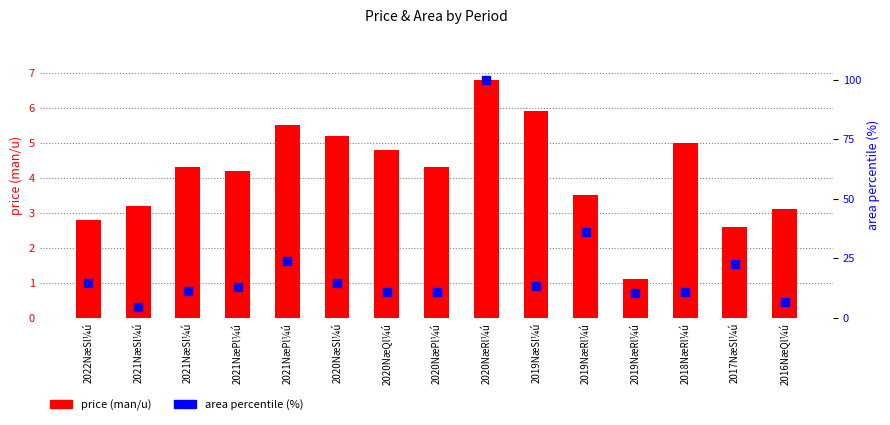

Which series has the largest total across all categories?

area percentile